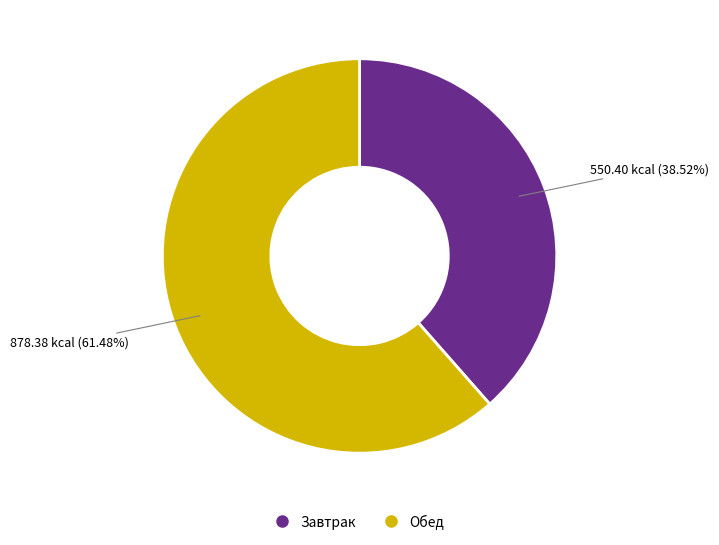

Is there a majority slice in this chart?

Yes